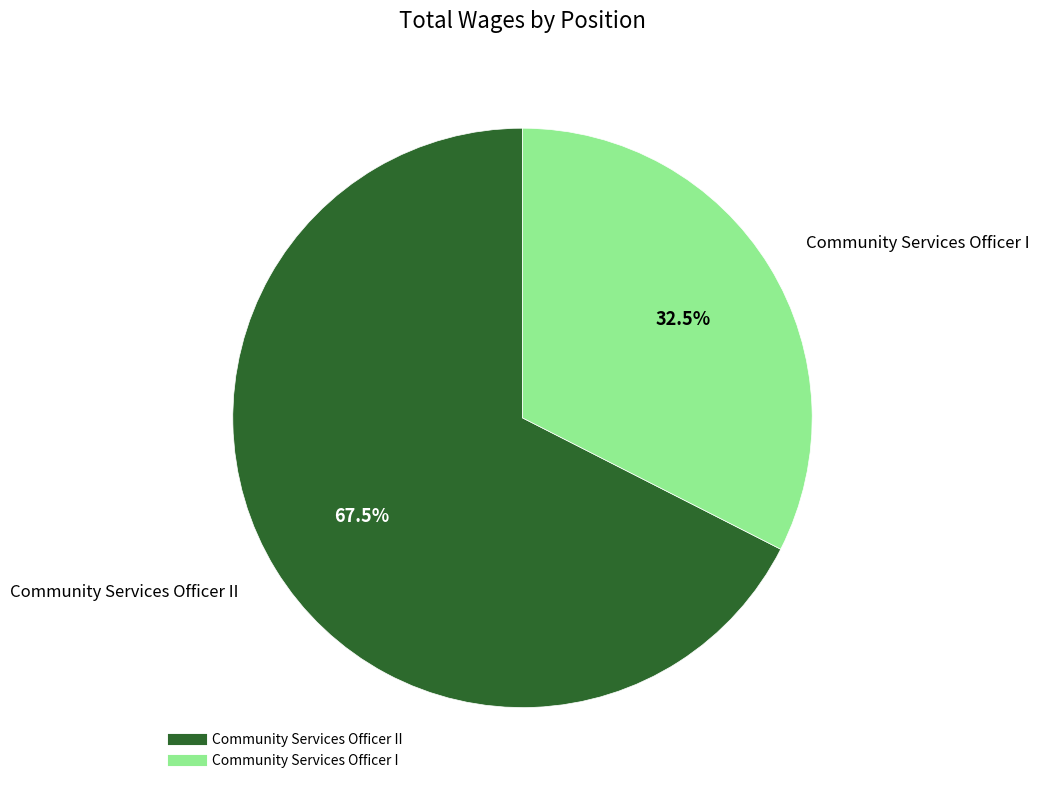

Is there any slice that represents more than half of the pie?

Yes